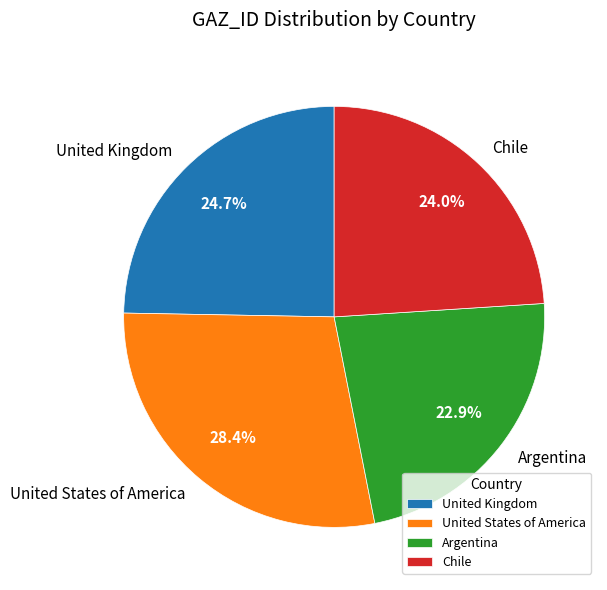

What is the ratio of the value at Argentina to the value at Chile?

1.0